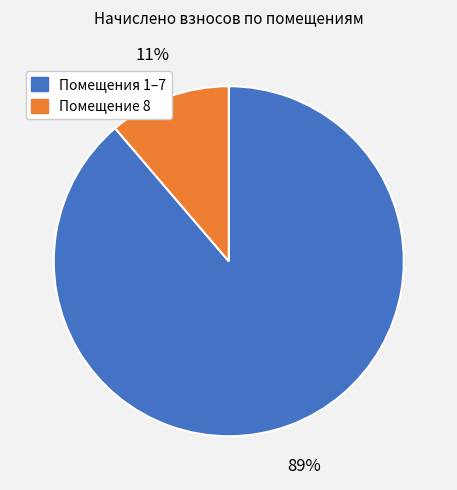

To the nearest percent, what is the average slice percentage?

50%